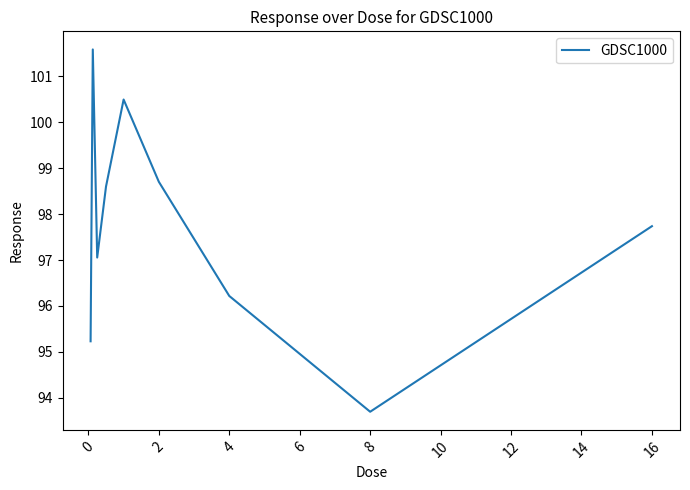

What is the maximum value shown in the chart?

101.6